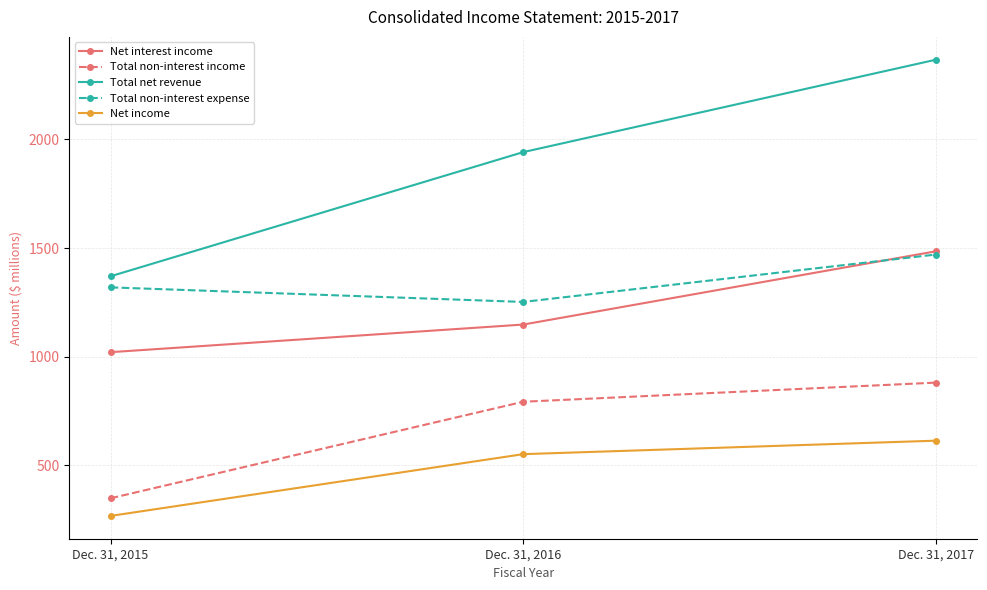

At which label does Total net revenue reach its minimum?

Dec. 31, 2015